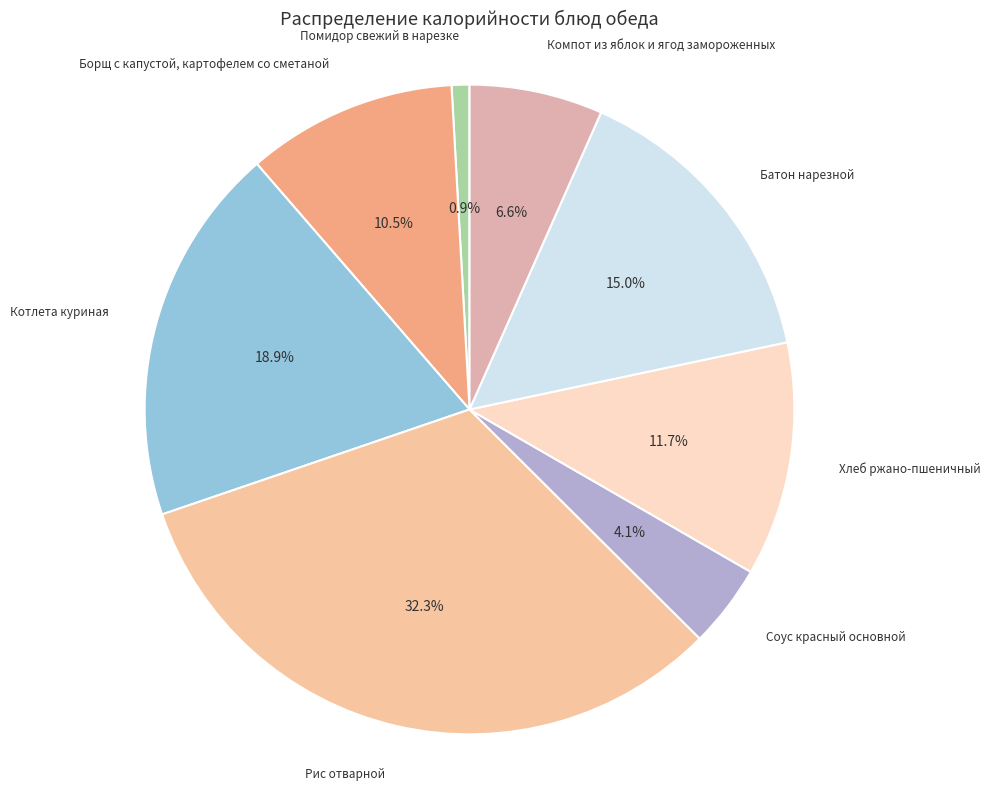

To the nearest percent, what is the average slice percentage?

12%